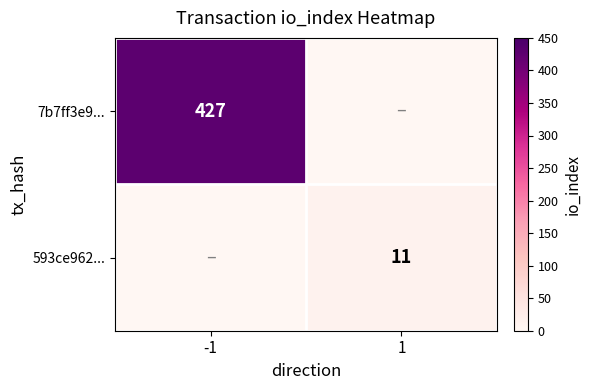

Is the value of 593ce962... at 1 greater than the value of 7b7ff3e9... at -1?

No